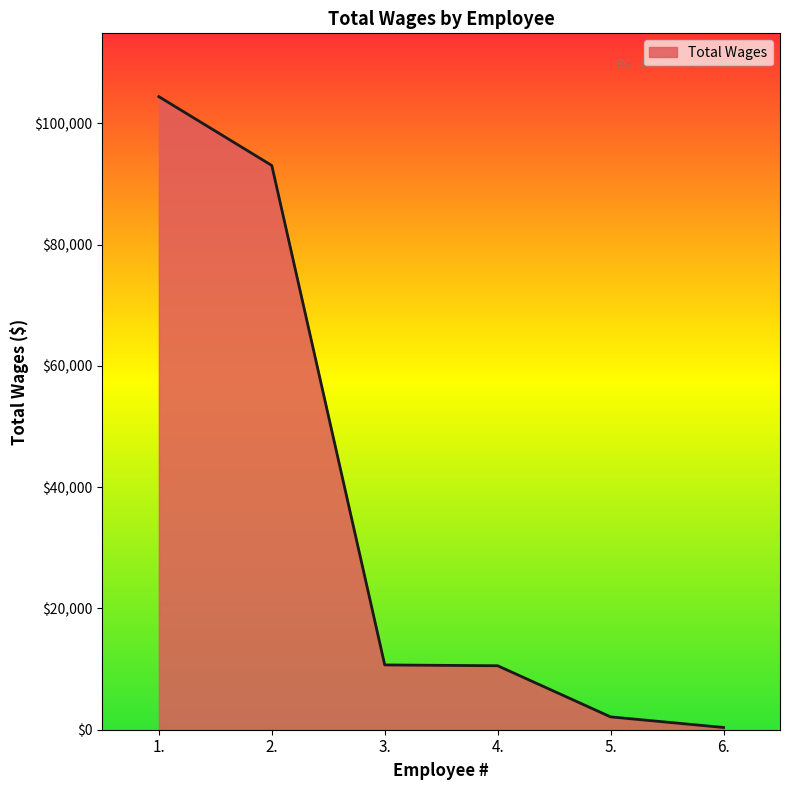

What is the maximum value shown in the chart?

104390